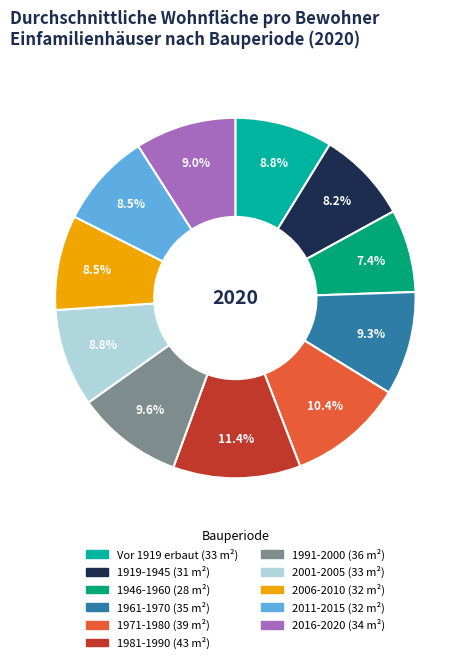

Does Vor 1919 erbaut account for over 50% of the chart?

No